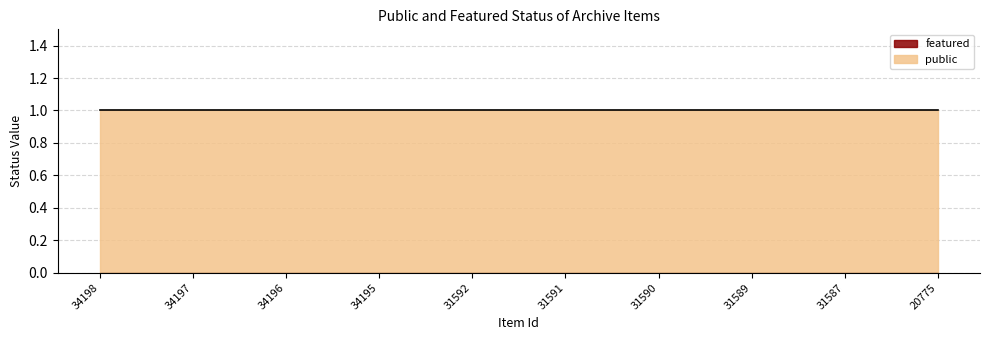

Reading left to right, transcribe all the data shown in this chart.

public: 34198=1	34197=1	34196=1	34195=1	31592=1	31591=1	31590=1	31589=1	31587=1	20775=1
featured: 34198=0	34197=0	34196=0	34195=0	31592=0	31591=0	31590=0	31589=0	31587=0	20775=0